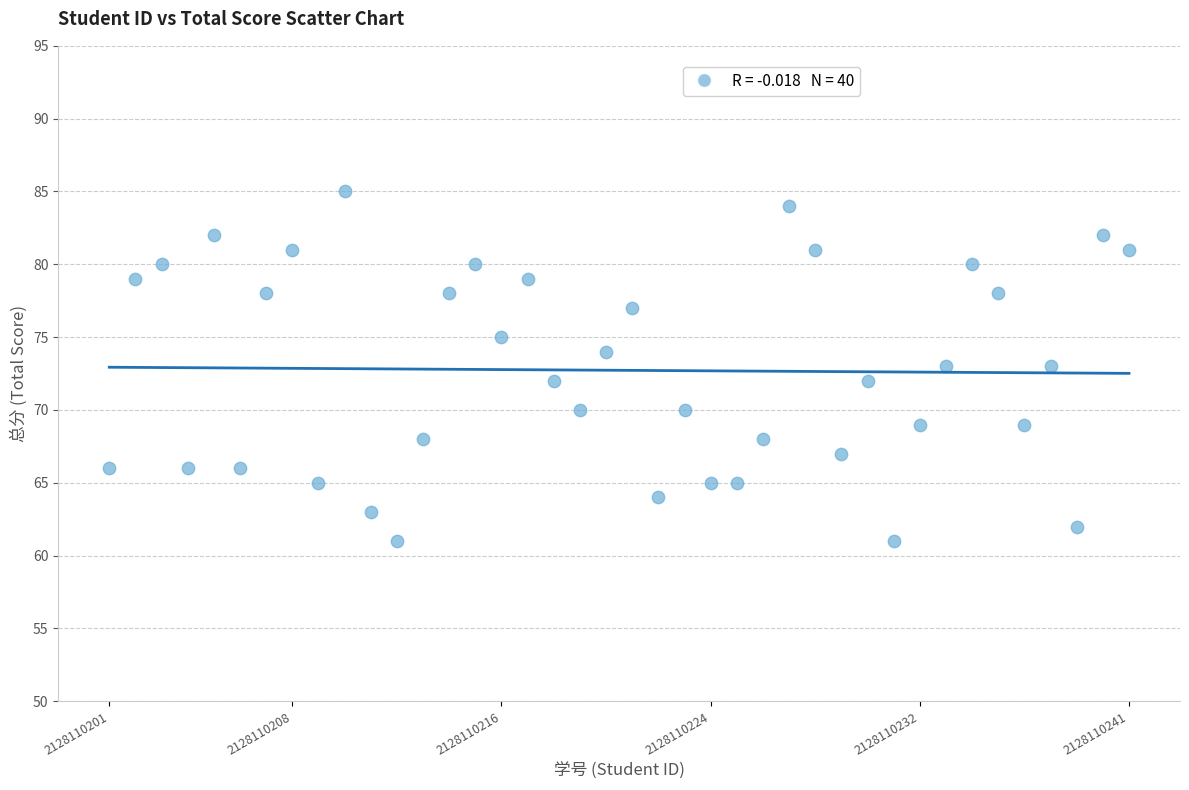

What is the range of Y values (max minus min)?

24